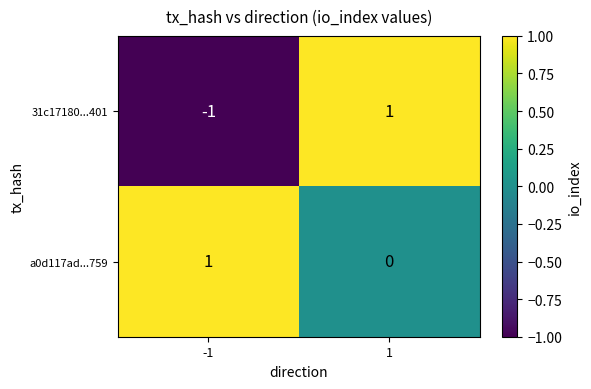

Between -1 and 1, which series saw the biggest shift?

31c17180...401